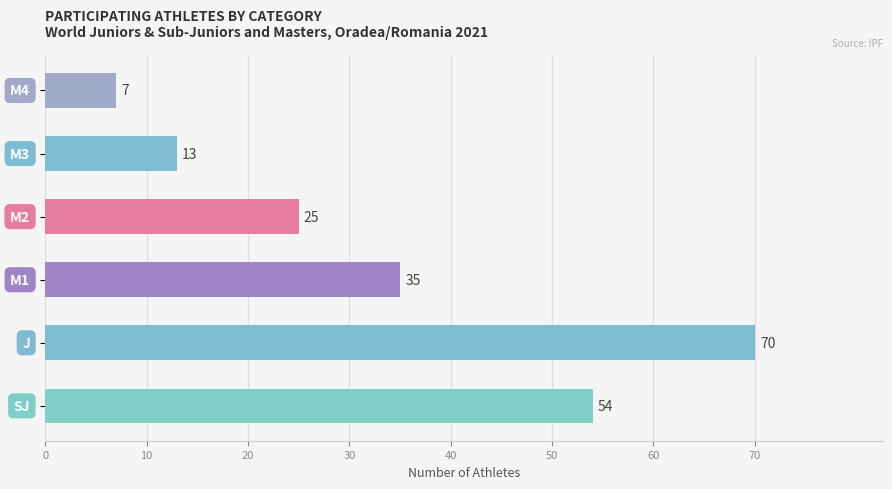

Reading bottom to top, list all the values displayed in this chart.

54	70	35	25	13	7